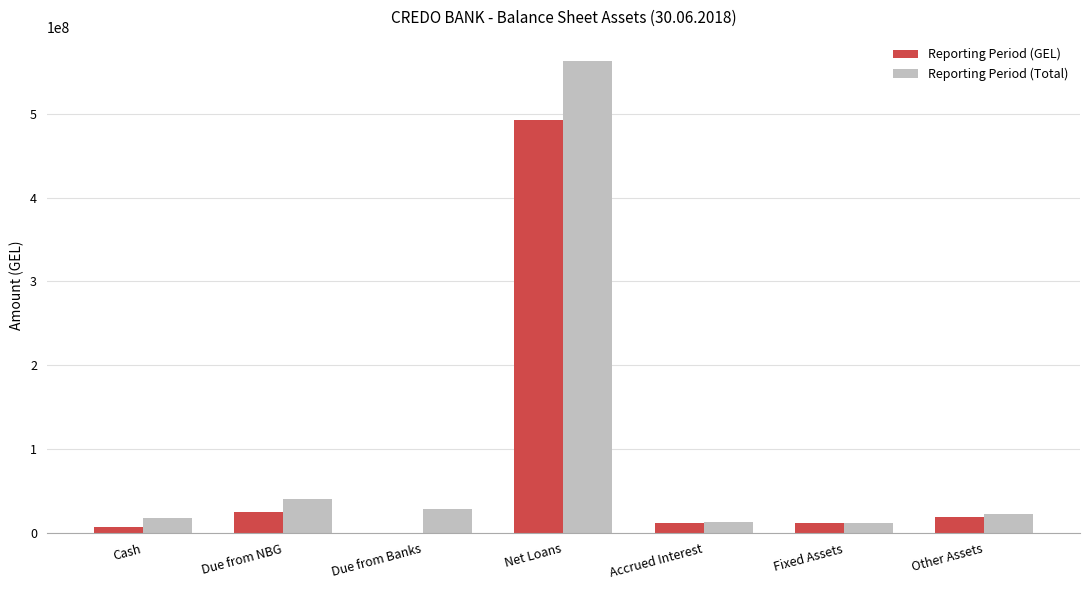

What are all the series names shown in the legend?

Reporting Period (GEL), Reporting Period (Total)